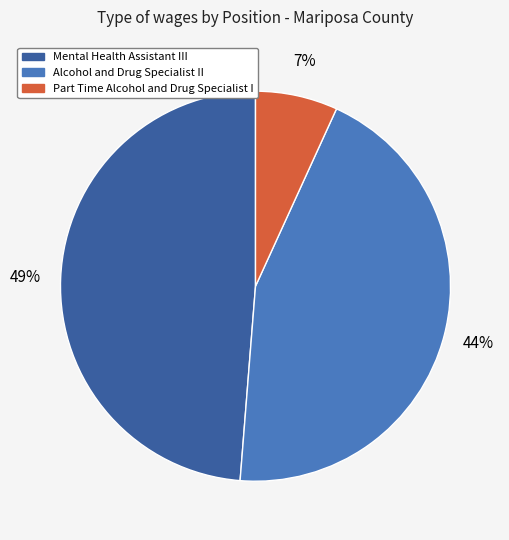

Is Part Time Alcohol and Drug Specialist I the majority of the pie?

No